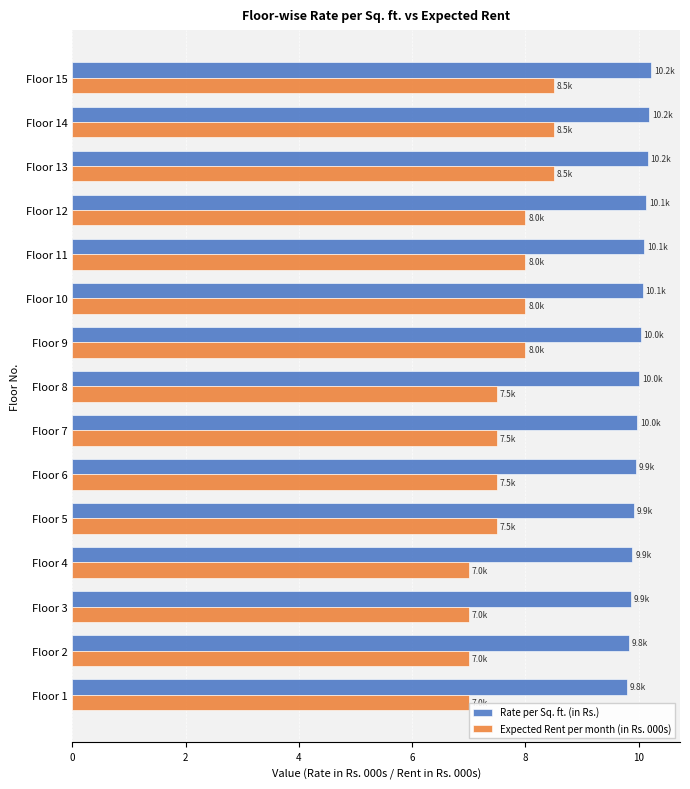

Rank the series by their average value, from lowest to highest.

Expected Rent per month (in Rs. 000s), Rate per Sq. ft. (in Rs.)